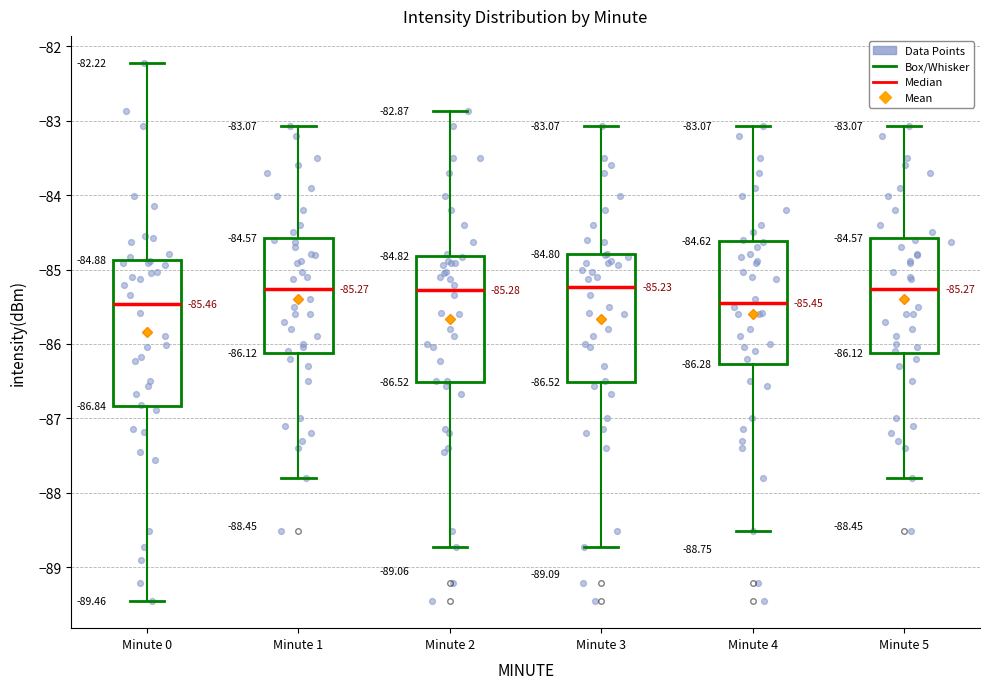

Which box is the tallest, from its lower edge to its upper edge?

Minute 0